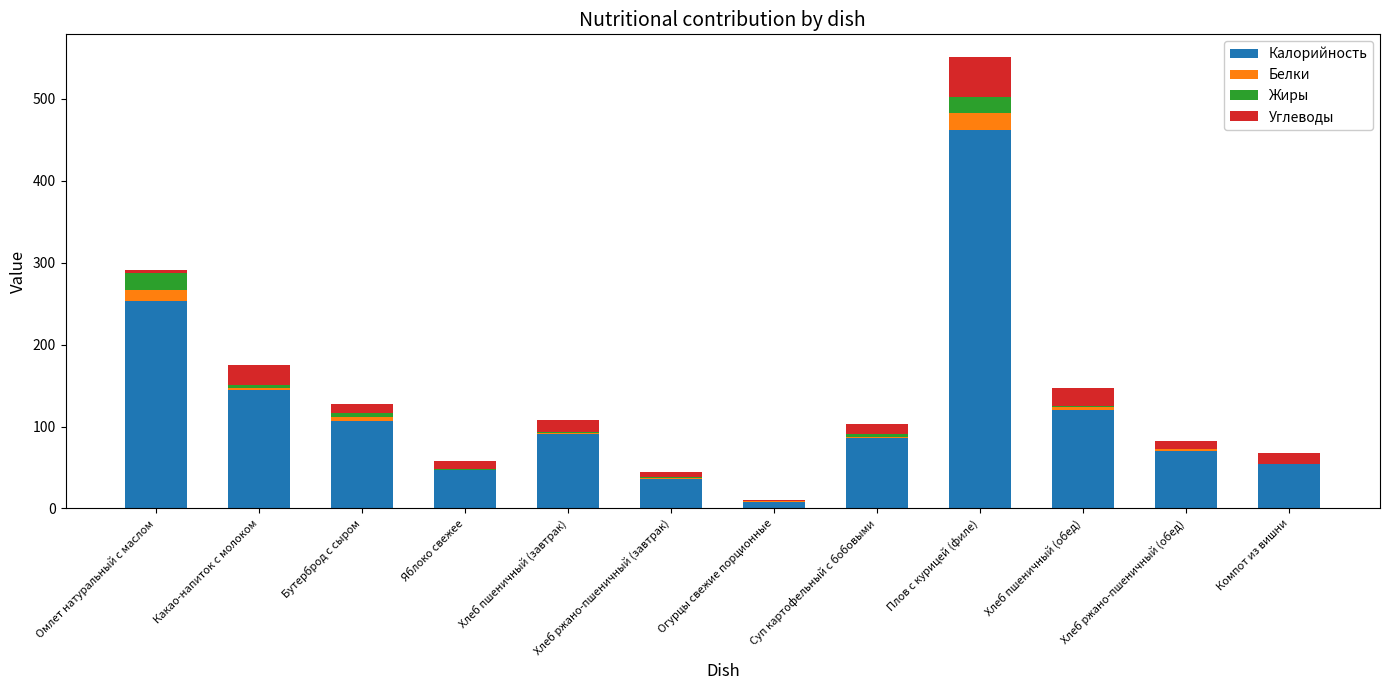

What is the highest value of the Калорийность series?

461.6